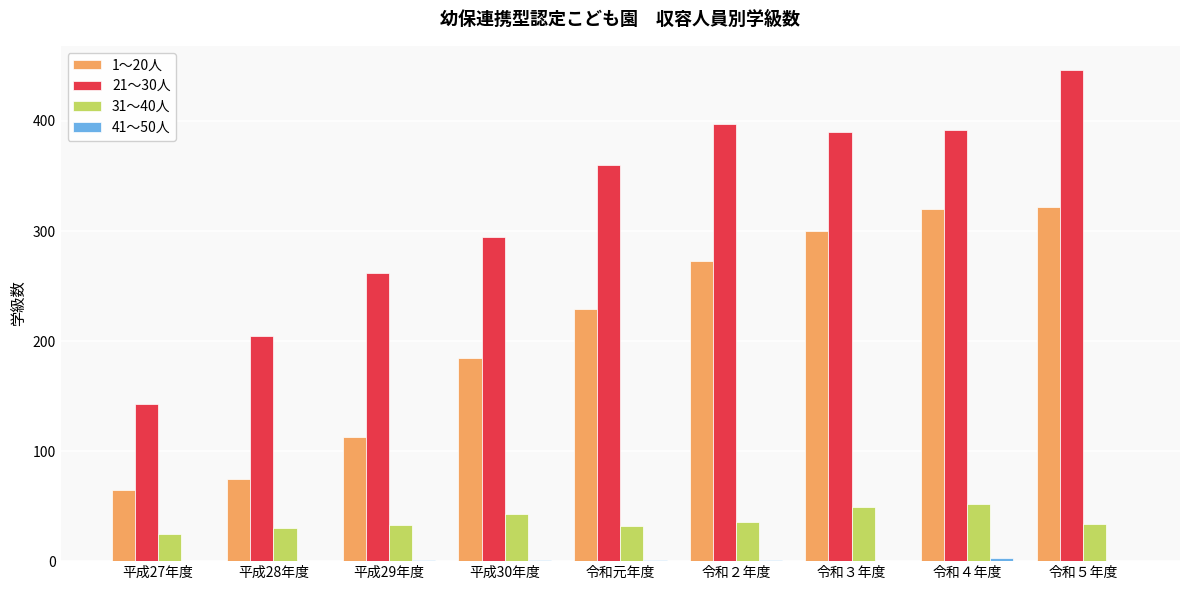

At which label is 21～30人 closest to 294?

平成30年度